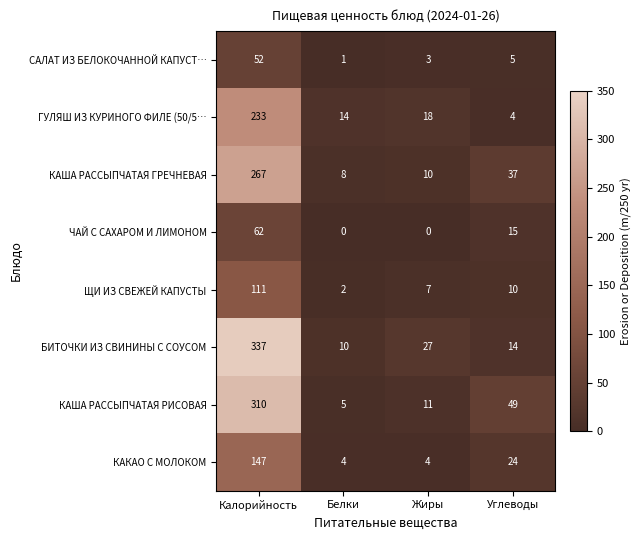

What is the average value of the КАША РАССЫПЧАТАЯ РИСОВАЯ series?

94